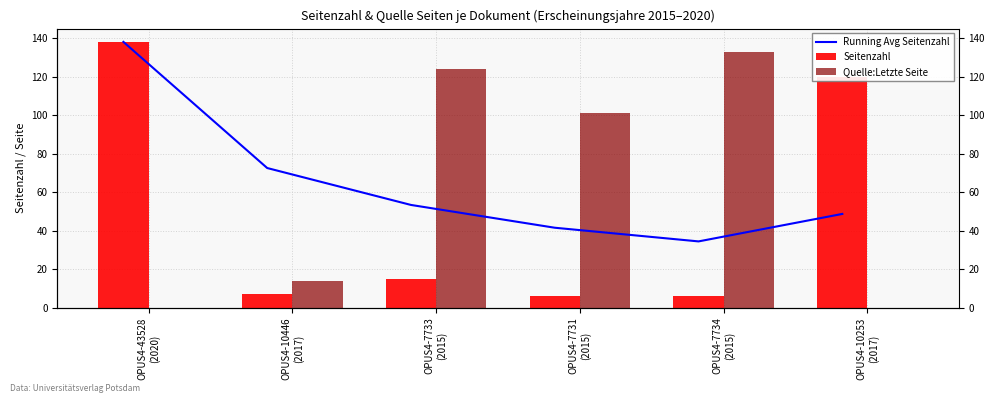

How many data points in Running Avg Seitenzahl are less than 53?

3